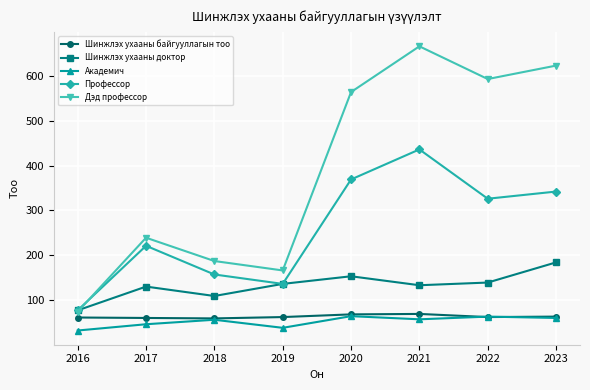

At which label does Шинжлэх ухааны доктор reach its minimum?

2016